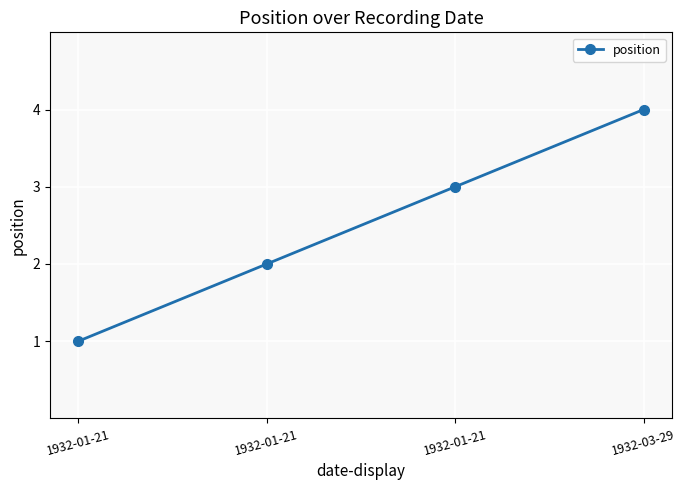

What is the change in value from 1932-01-21 to 1932-01-21?

+1